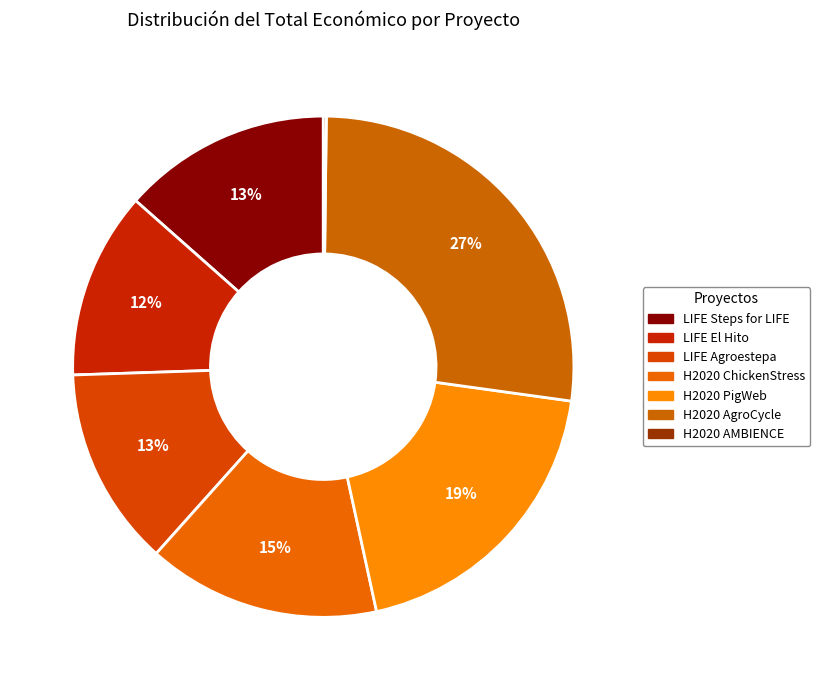

The H2020 ChickenStress slice represents 4% of the pie. True or false?

False